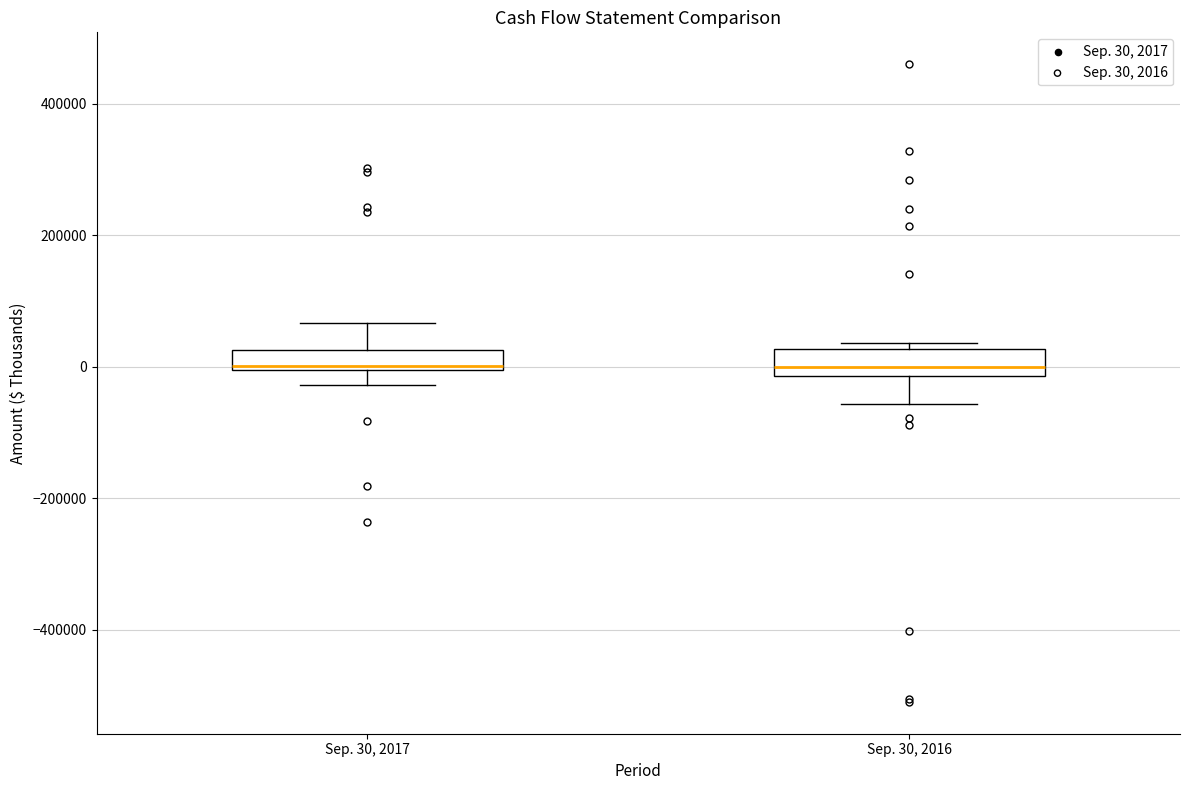

Where is the upper edge of the box for Sep. 30, 2016 on the y-axis? The values are not printed on the chart, so give them approximately, as read against the axis.

20000